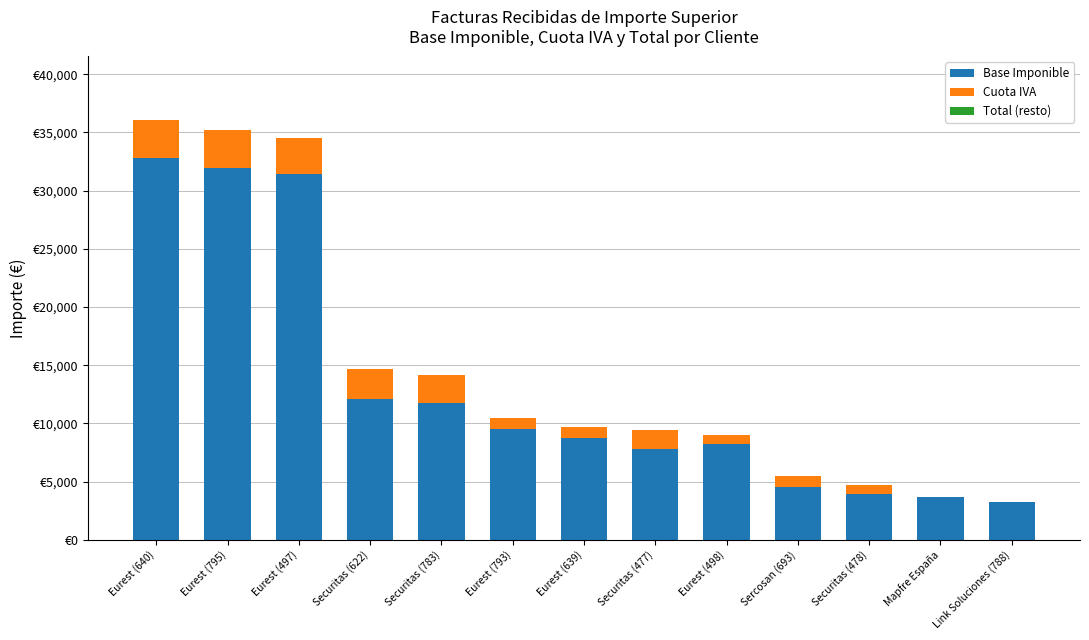

What is the label of the 4th bar from the left?

Securitas (622)